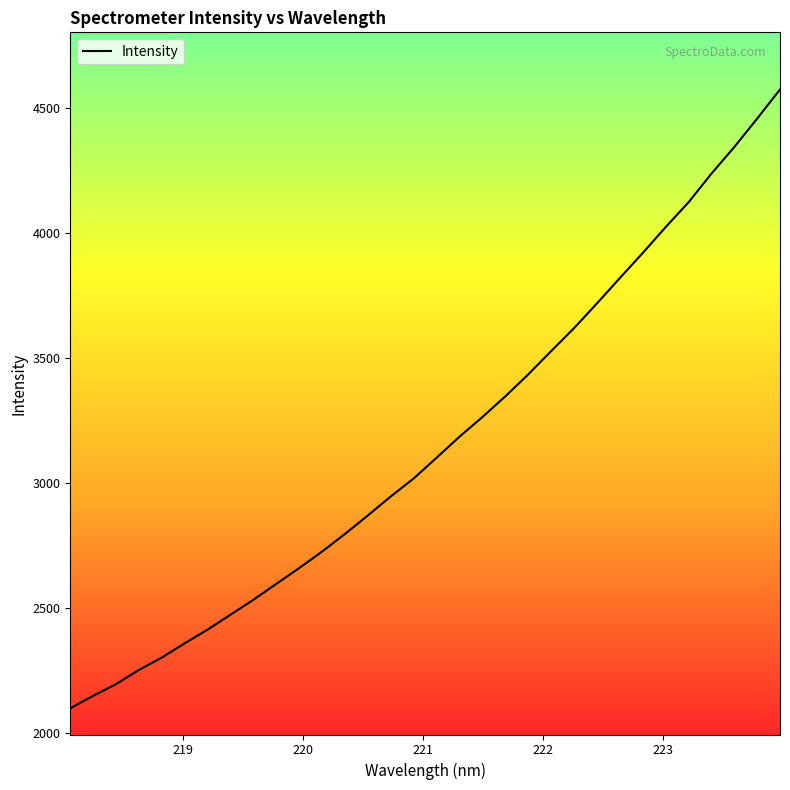

What is the maximum value shown in the chart?

4574.8